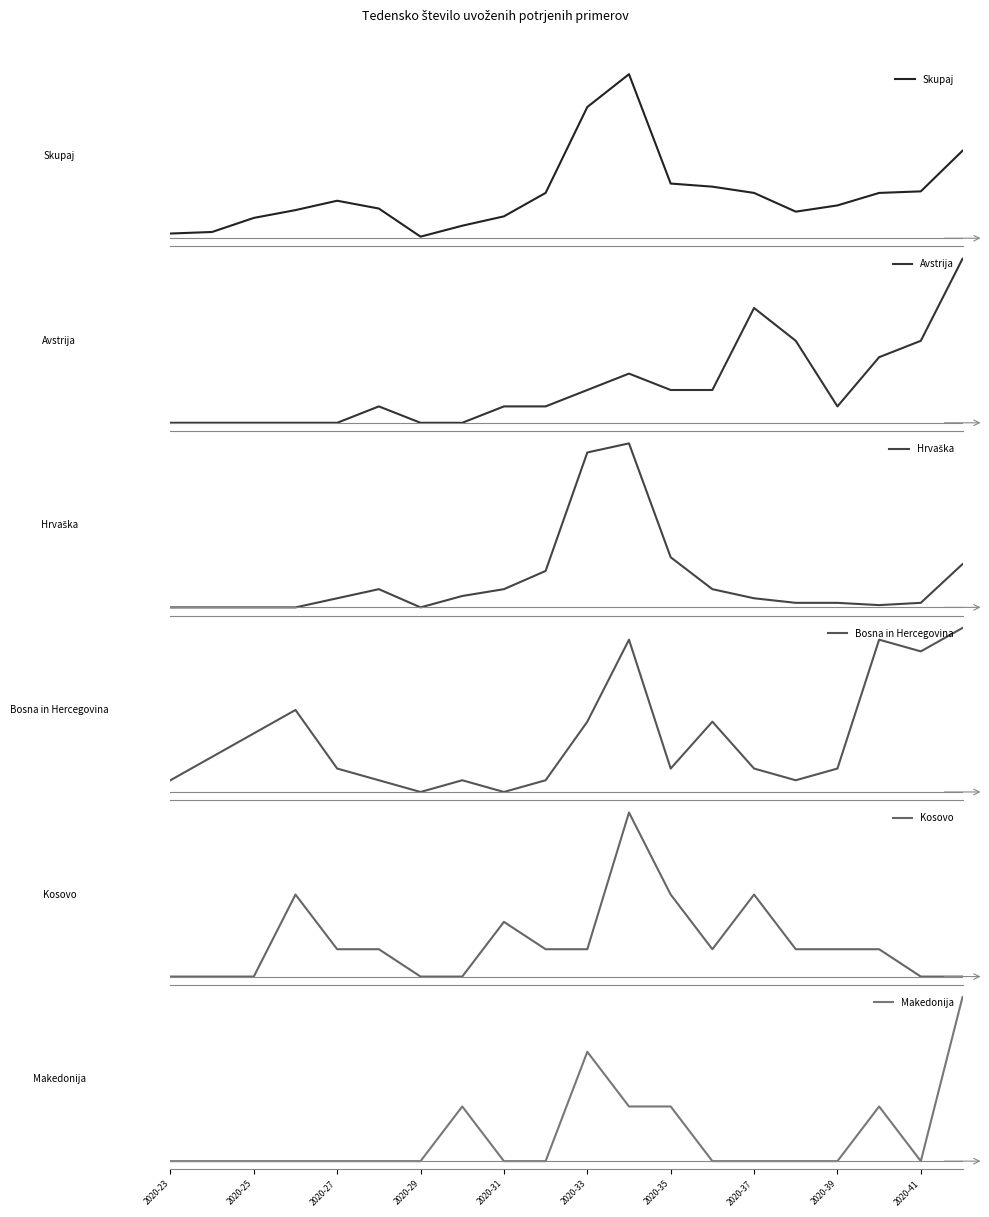

At which label does Avstrija reach its minimum?

2020-23